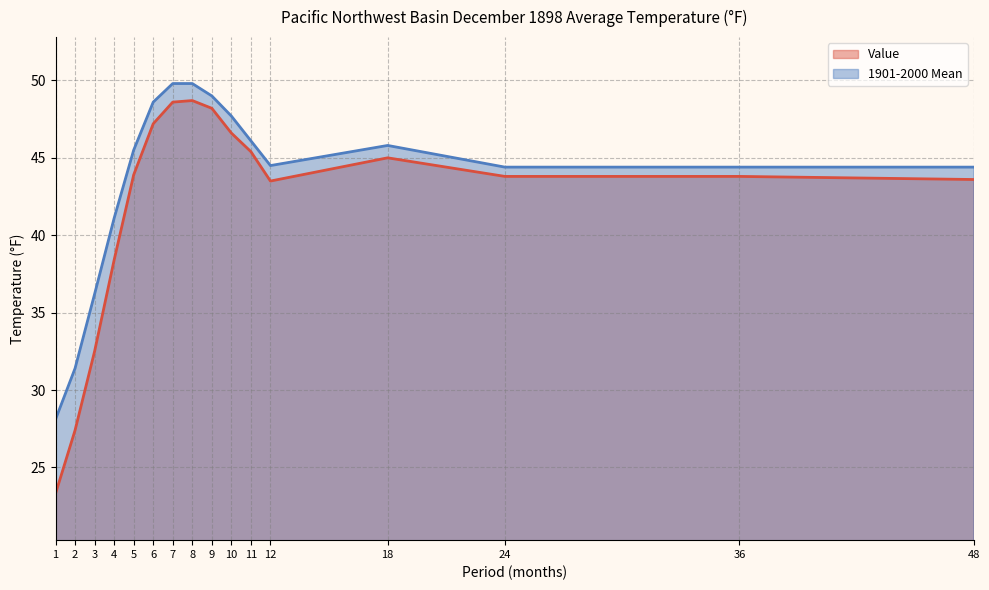

Reading left to right, list all the values displayed in this chart.

Value: 23.3	27.4	32.5	38.4	43.9	47.2	48.6	48.7	48.2	46.6	45.4	43.5	45.0	43.8	43.8	43.6
1901-2000 Mean: 28.1	31.4	36.2	41.1	45.5	48.6	49.8	49.8	49.0	47.7	46.1	44.5	45.8	44.4	44.4	44.4